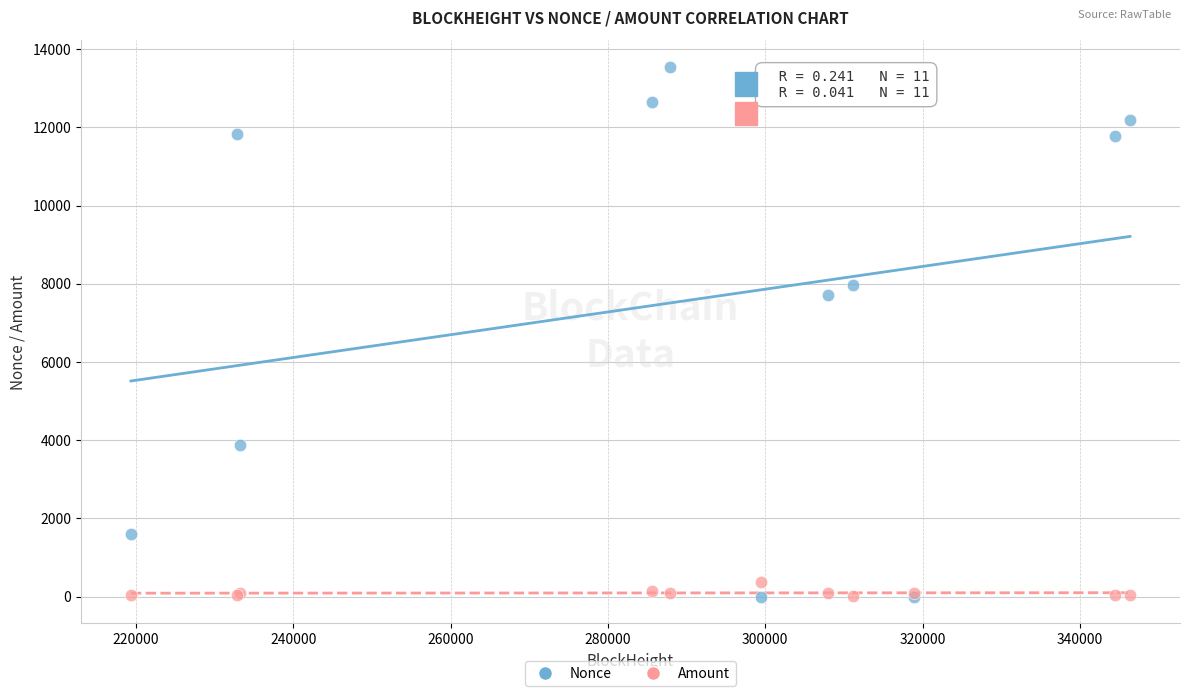

In the Nonce series, what Y value is closest to 6773?

7725.0